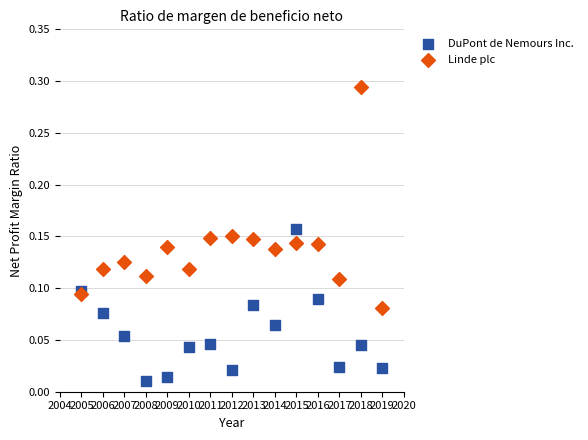

Which series reaches the maximum Y coordinate?

Linde plc